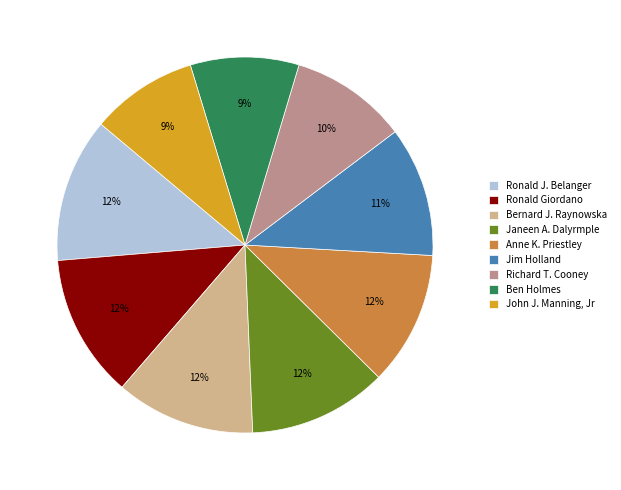

How many slices are in this pie chart?

9